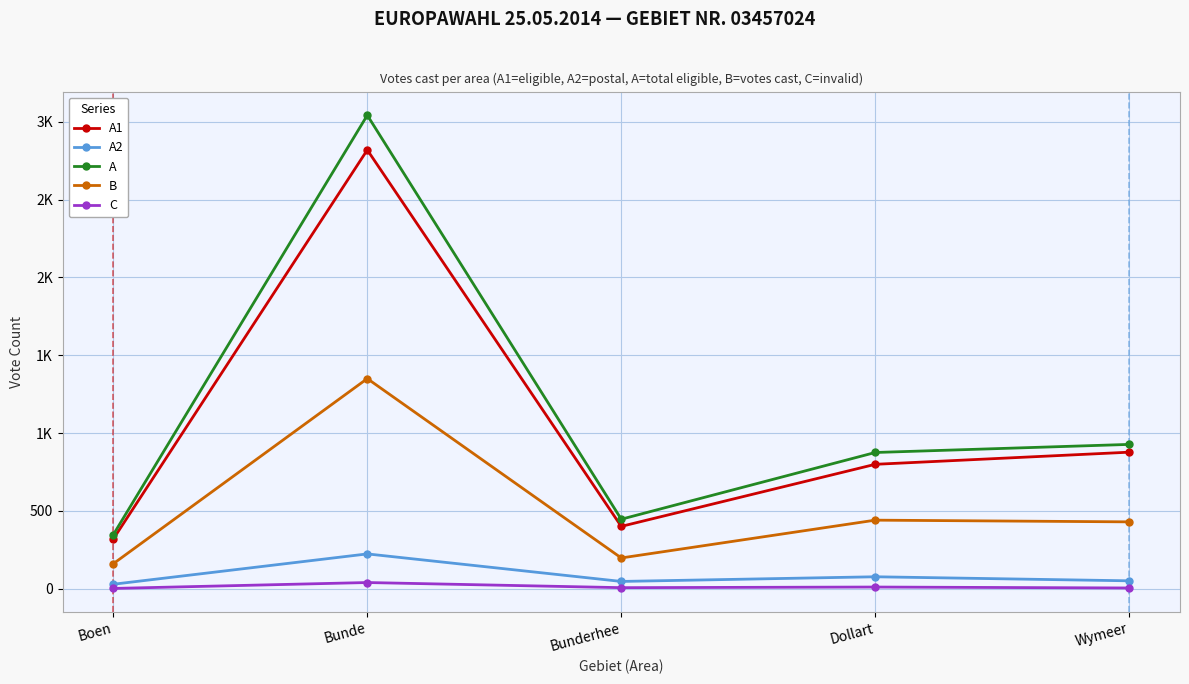

What position from the left is Wymeer?

5